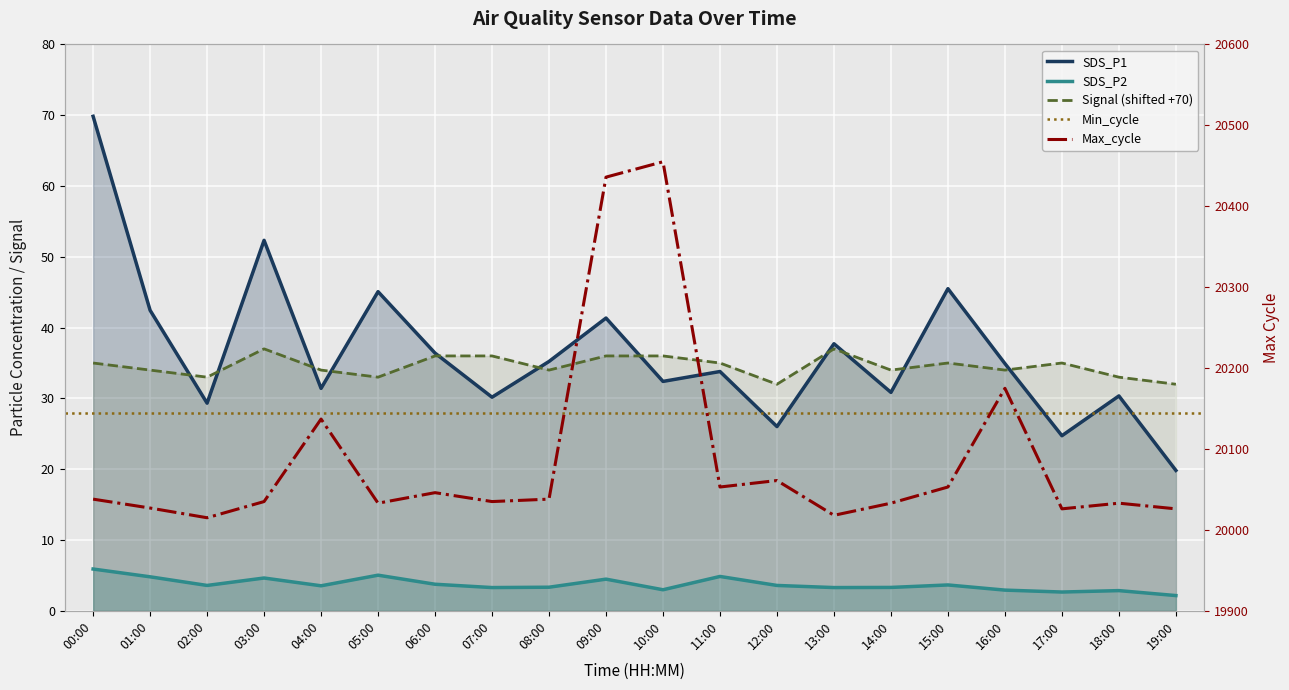

Does the chart display data point markers on the line(s)?

No